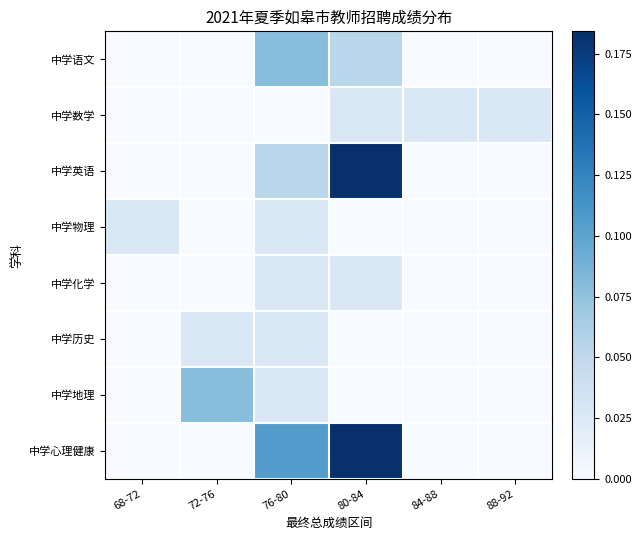

Rank the series by their maximum value, from lowest to highest.

中学数学, 中学物理, 中学化学, 中学历史, 中学语文, 中学地理, 中学英语, 中学心理健康